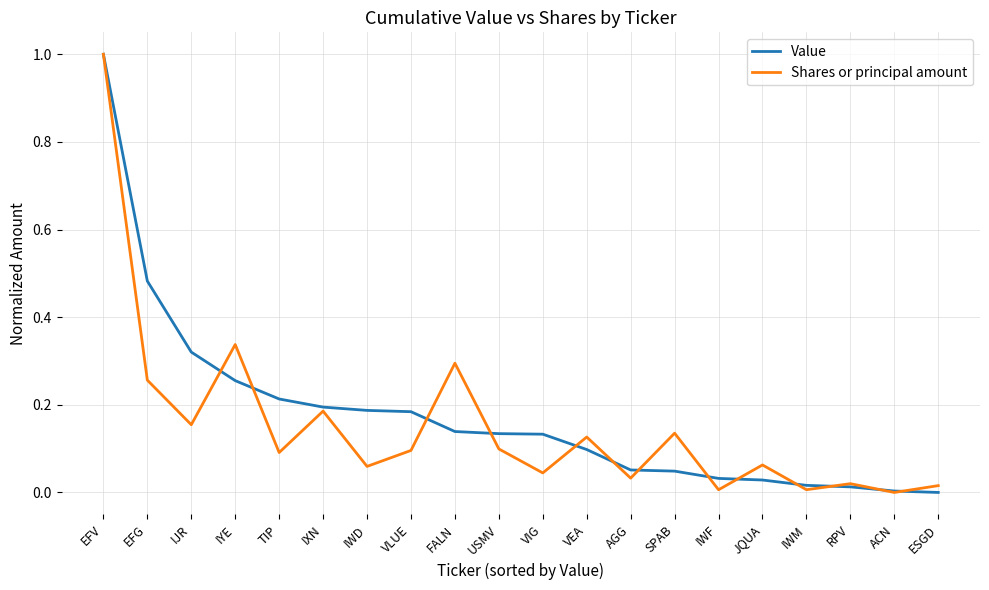

Which series changed the most between IYE and RPV?

Shares or principal amount